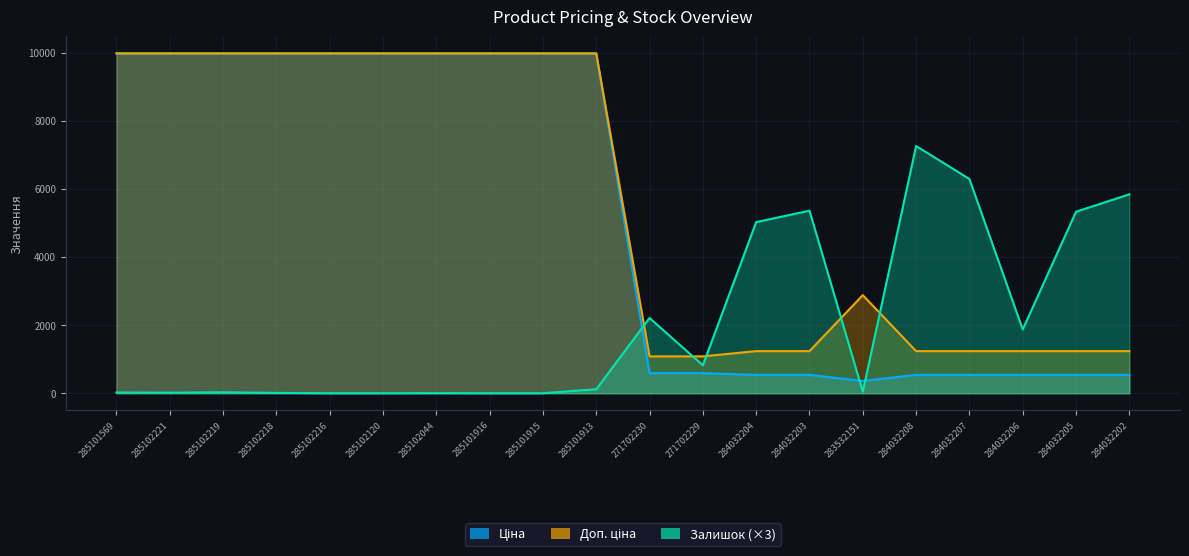

What is the average value of the Доп. ціна series?

5672.0